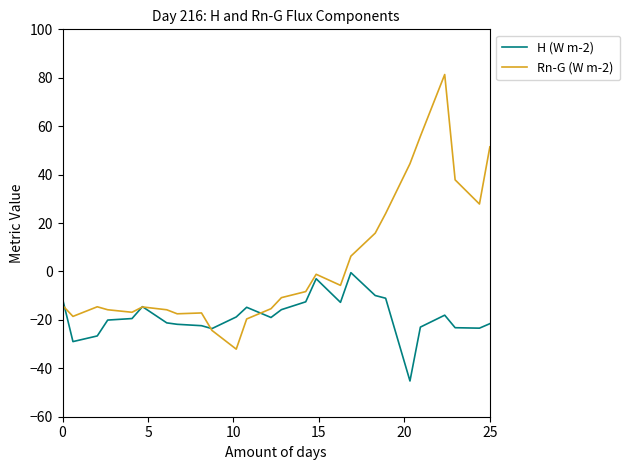

Which series has the largest range (max minus min)?

Rn-G (W m-2)